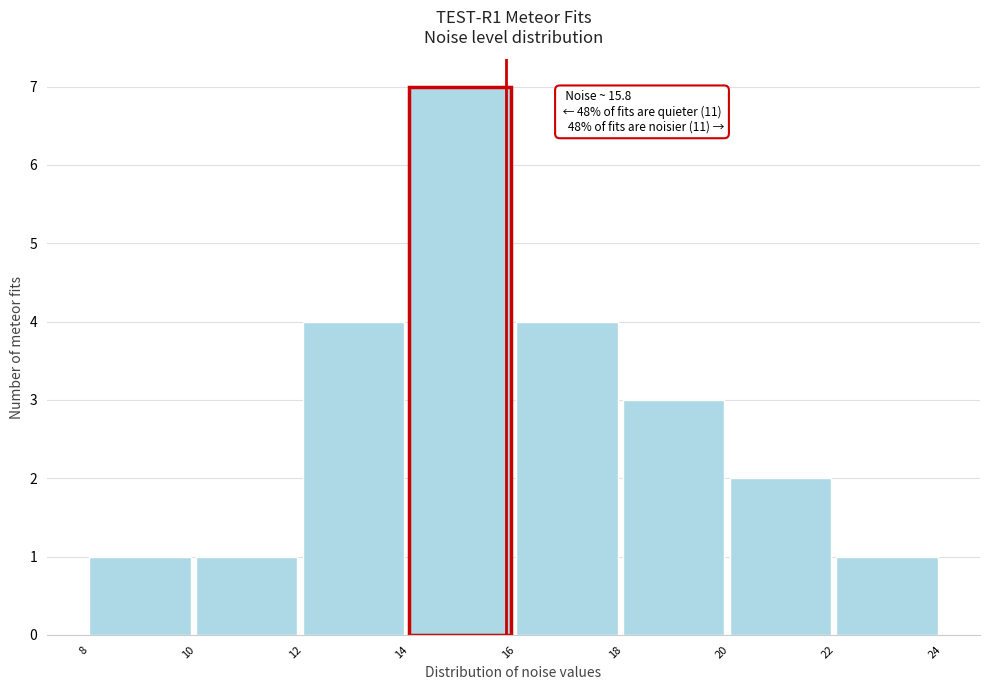

Which range on the x-axis has the tallest bar?

14 to 16